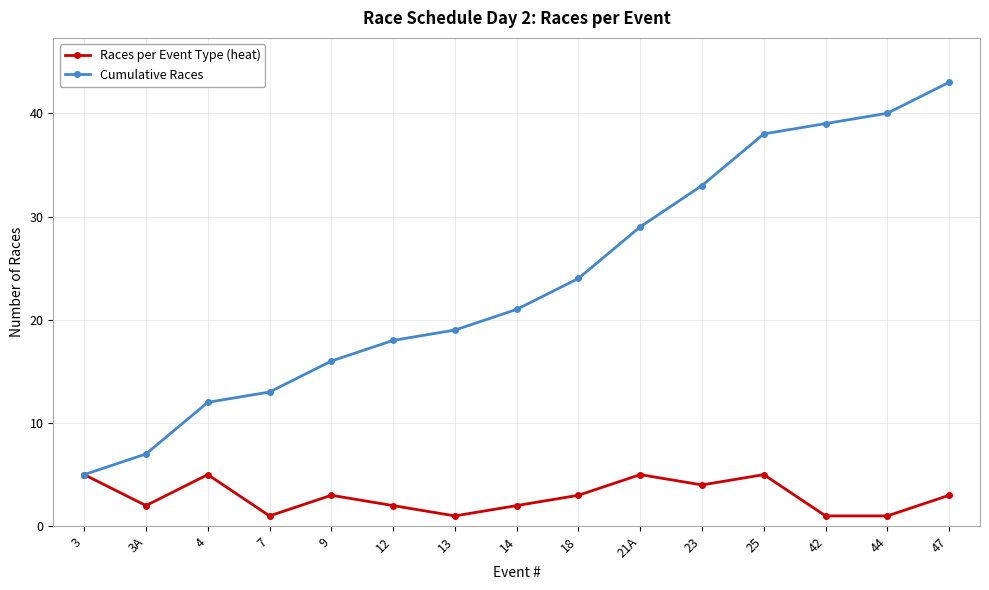

Where is the first local maximum for Races per Event Type (heat)?

4